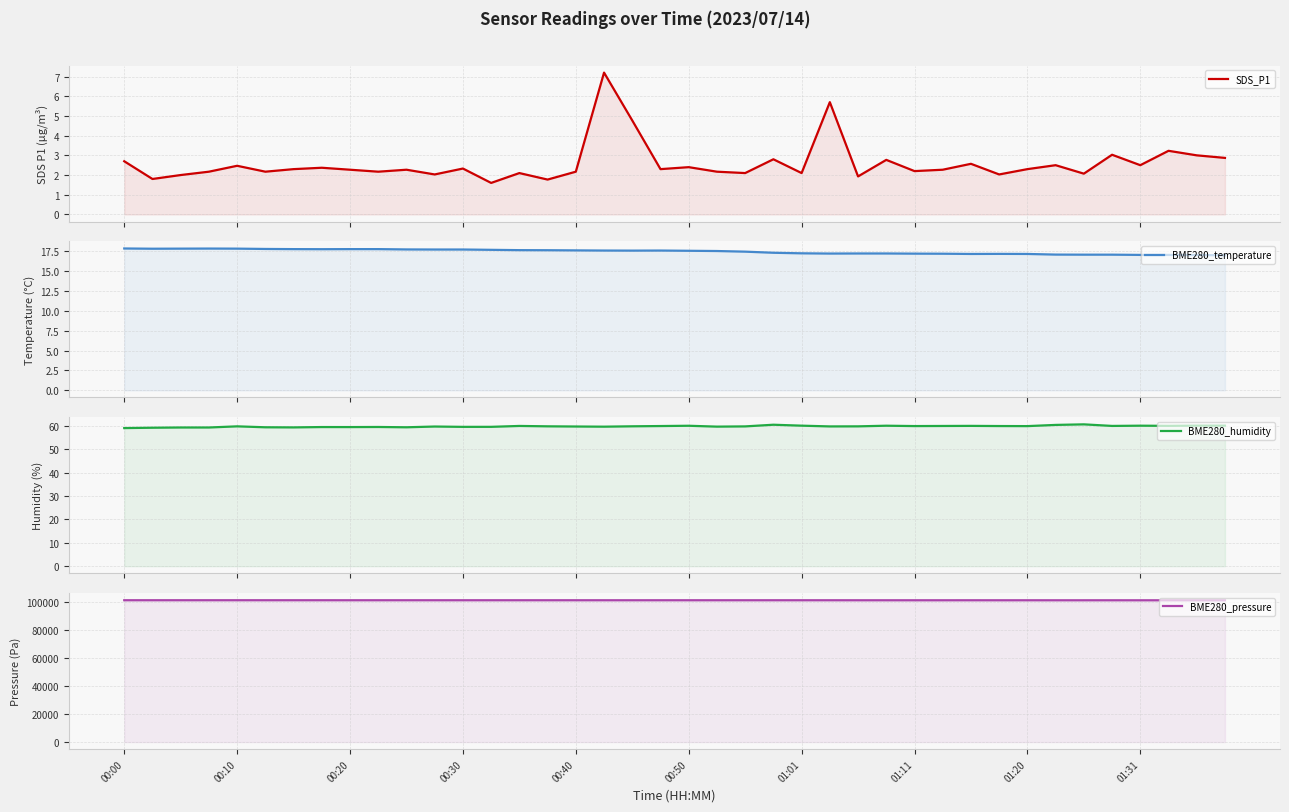

How many lines are shown in the chart?

4